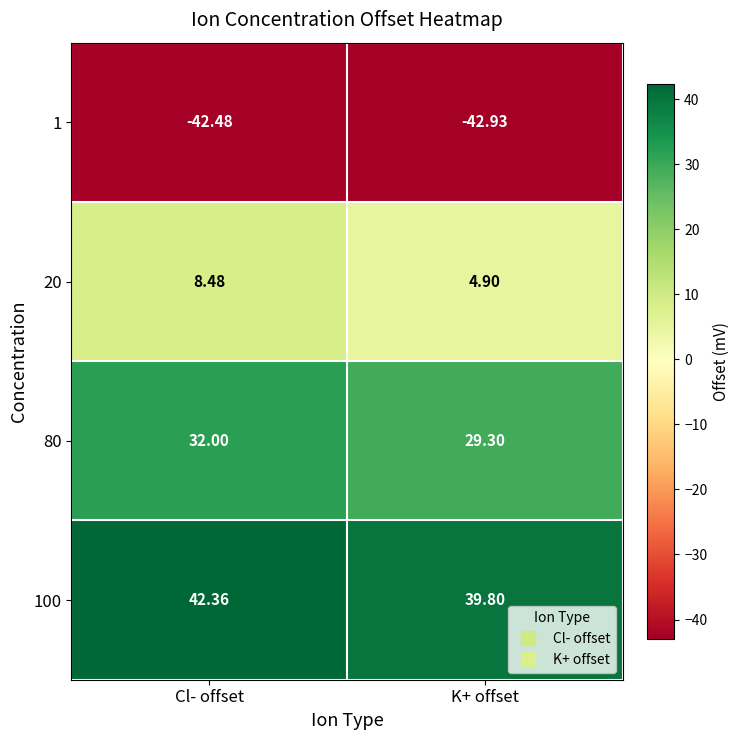

List the labels in order of 80 value, smallest first.

K+ offset, Cl- offset